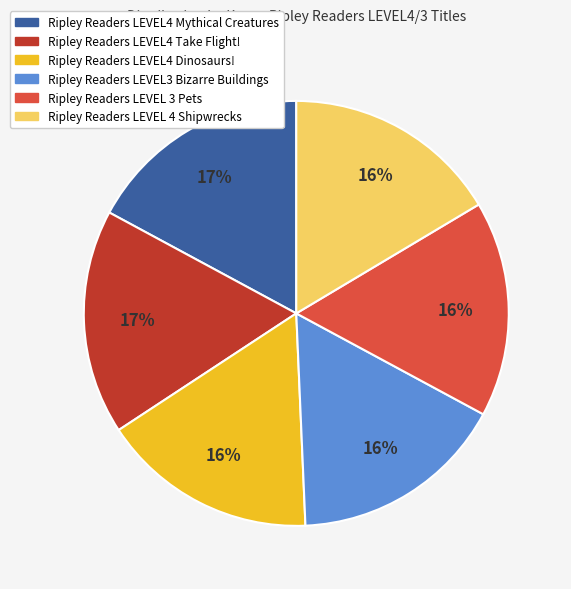

To the nearest percent, what is the difference between the largest and smallest slice percentages?

1%